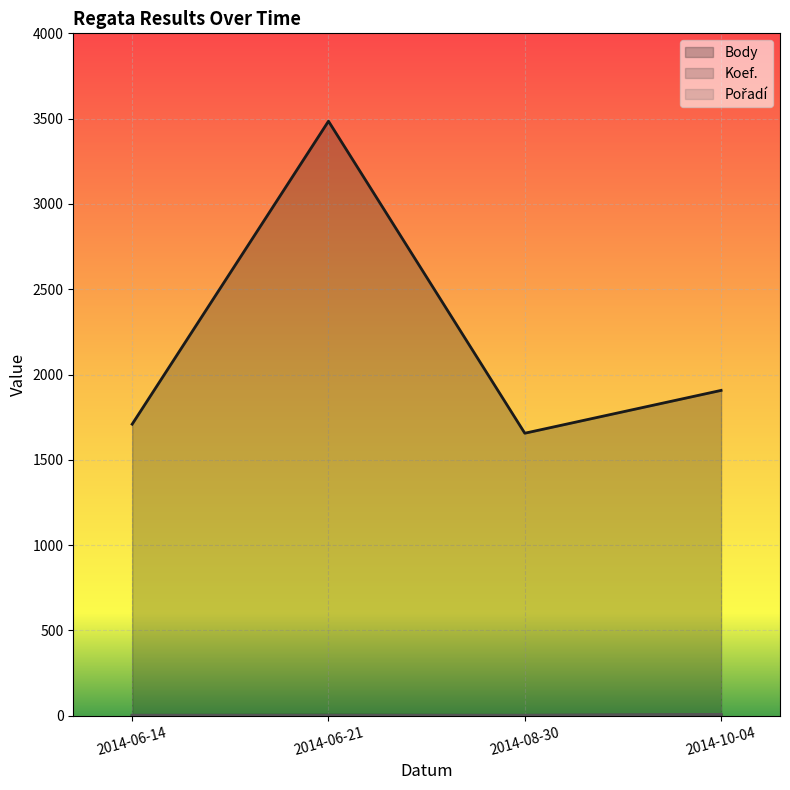

What is the total value across all series at 2014-08-30?

1661